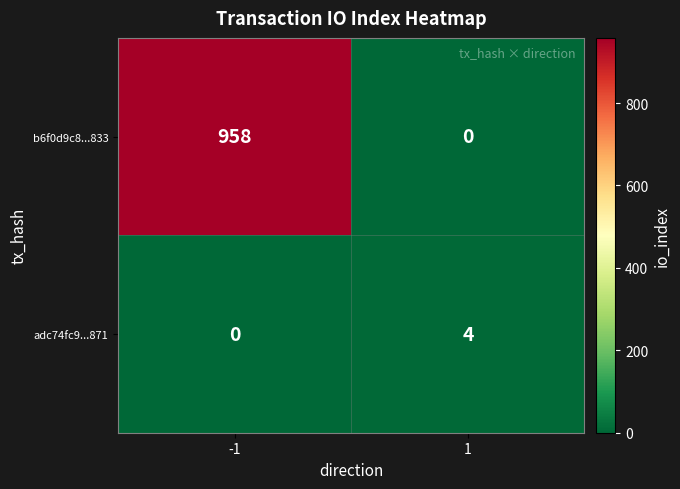

At how many categories does at least one series exceed 699?

1